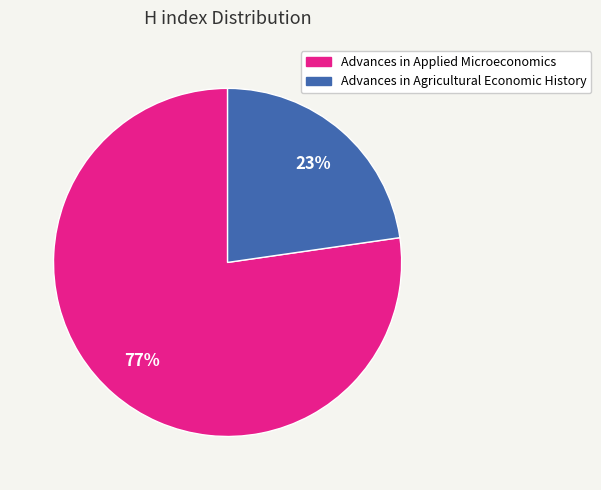

What is the smallest slice in the pie chart?

Advances in Agricultural Economic History